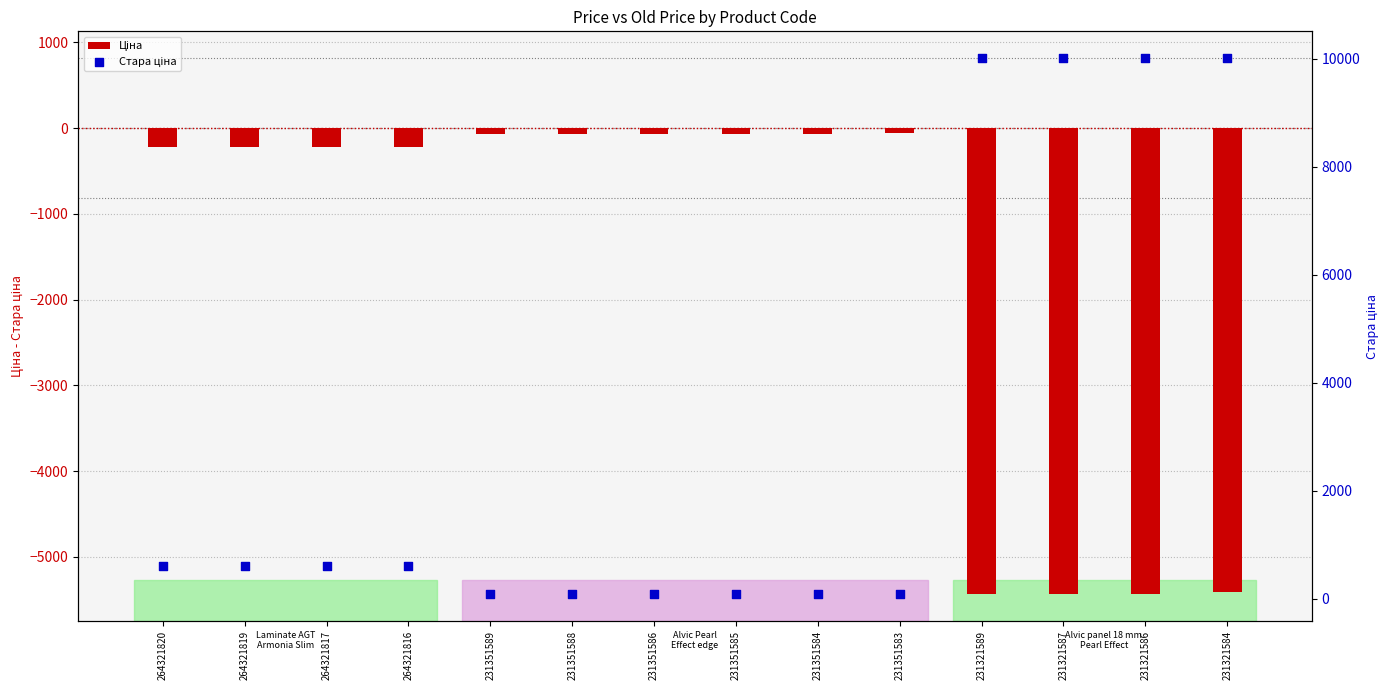

Is the value of Ціна at 231351585 greater than the value of Стара ціна at 231351586?

No